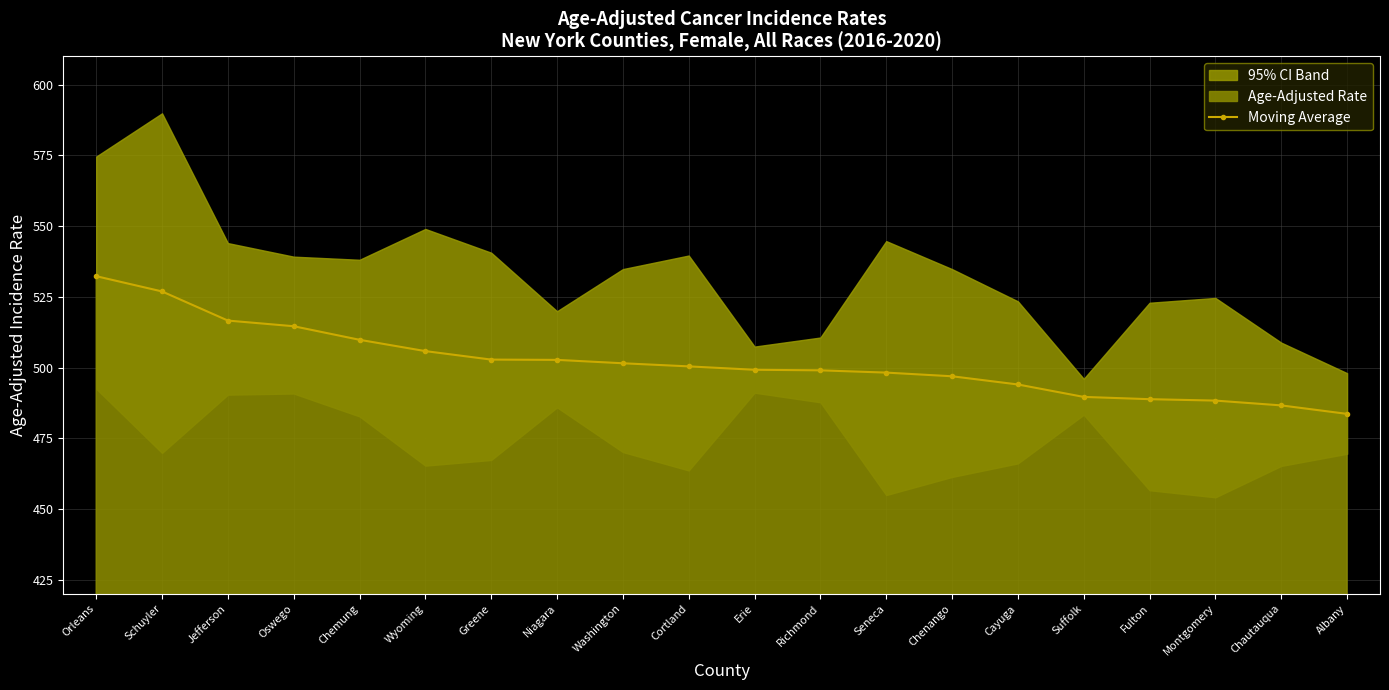

True or false: the data has more than 2 interior local peaks.

False